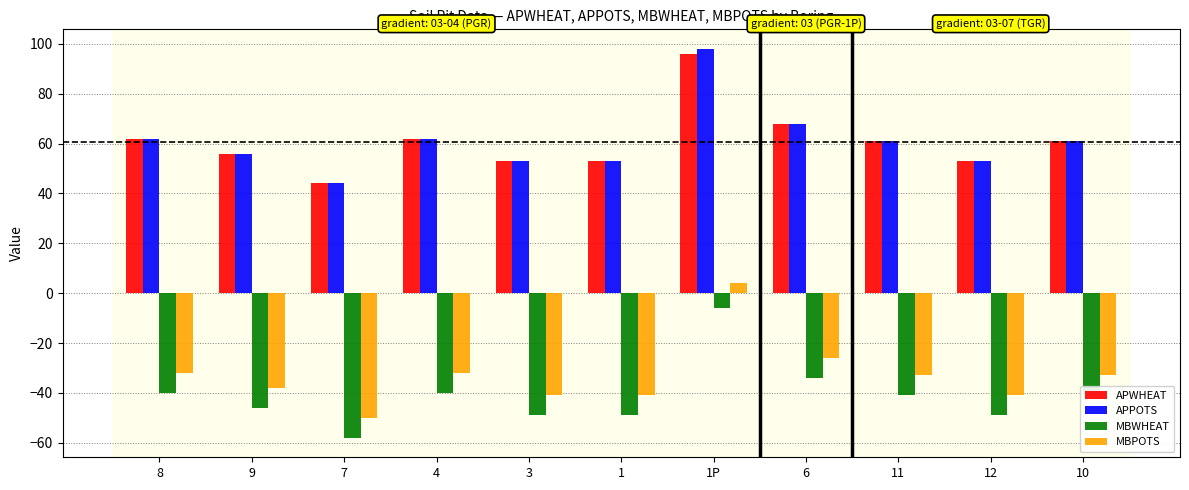

The MBPOTS series shows -50 at 7. True or false?

True